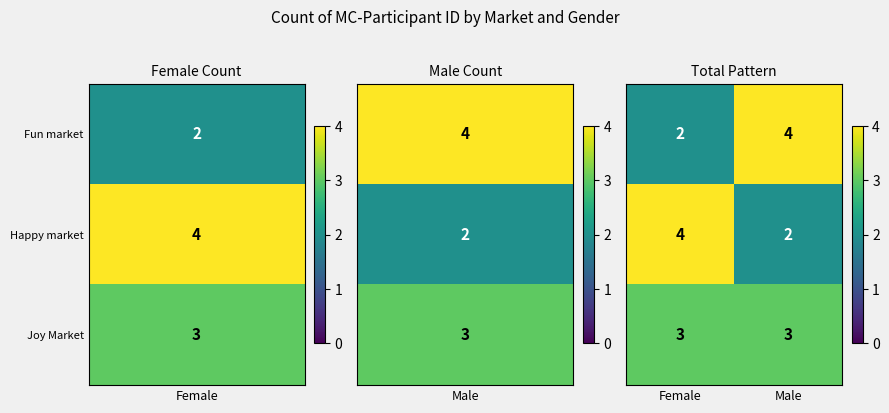

What is the total value across all series at Male?

9